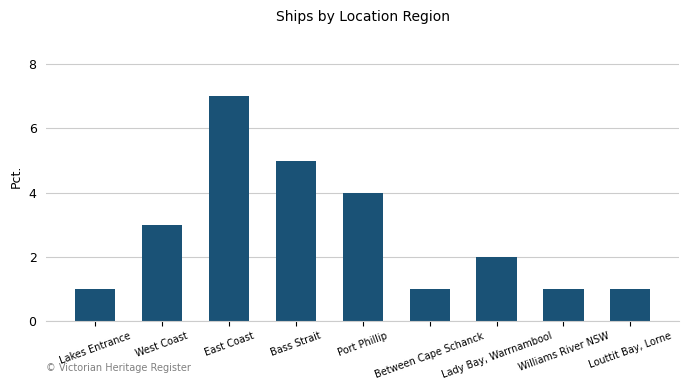

Is it true that the value at East Coast is 12?

False